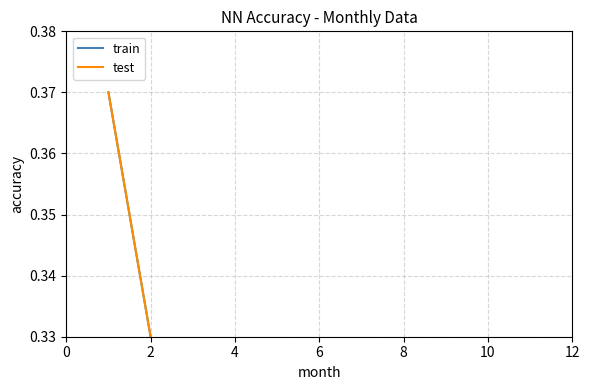

What is the value of the test point at the 1st from the left?

0.4